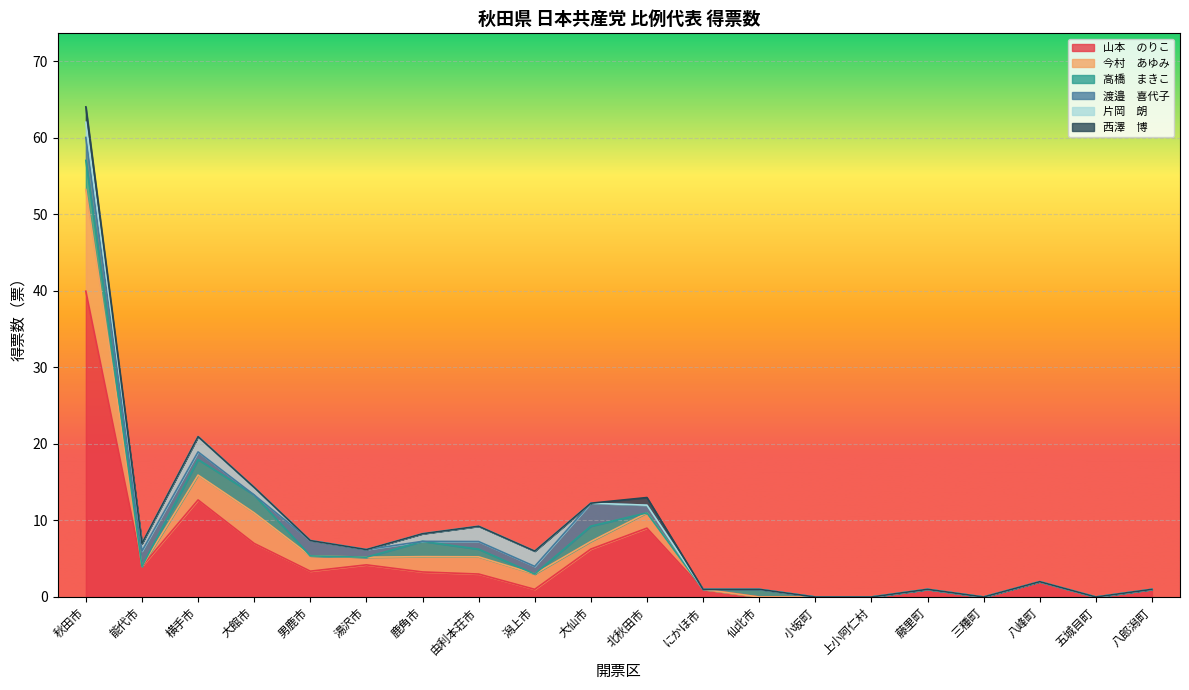

What position from the right is にかほ市?

9